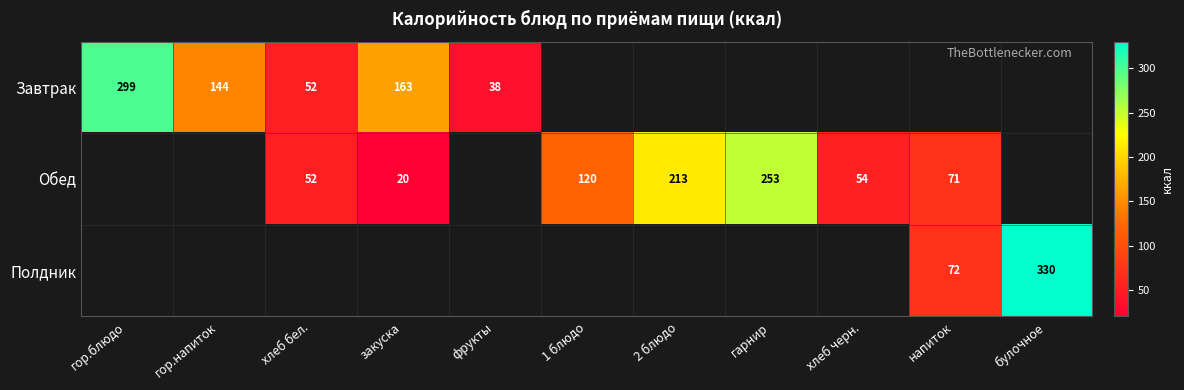

What is the sum of the Обед values at 2 блюдо and гарнир?

466